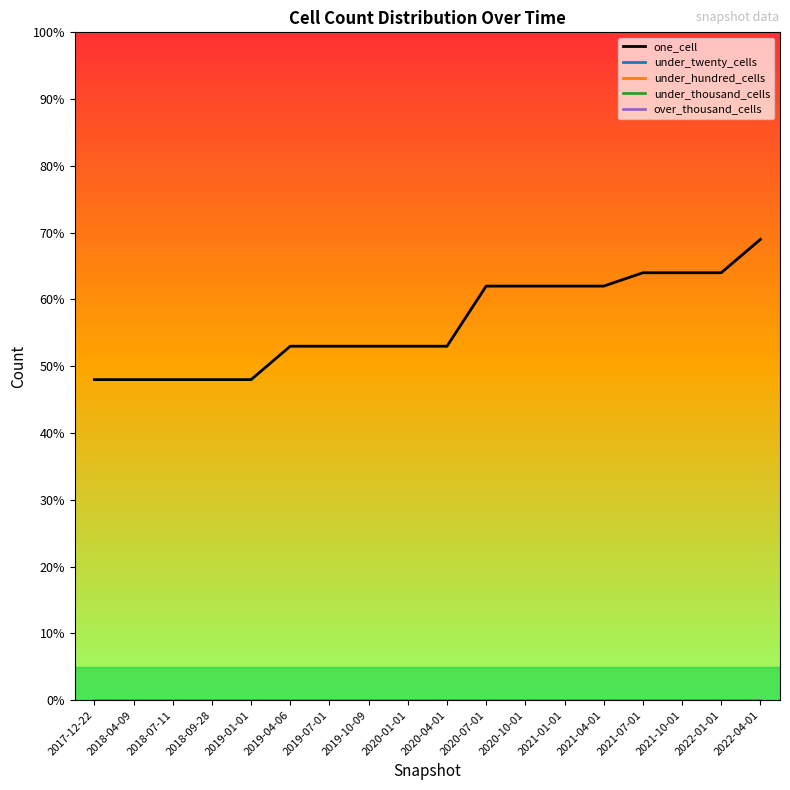

Reading left to right, what are all the values shown in this chart?

one_cell: 48	48	48	48	48	53	53	53	53	53	62	62	62	62	64	64	64	69
under_twenty_cells: 0	0	0	0	0	0	0	0	0	0	0	0	0	0	0	0	0	0
under_hundred_cells: 0	0	0	0	0	0	0	0	0	0	0	0	0	0	0	0	0	0
under_thousand_cells: 0	0	0	0	0	0	0	0	0	0	0	0	0	0	0	0	0	0
over_thousand_cells: 0	0	0	0	0	0	0	0	0	0	0	0	0	0	0	0	0	0